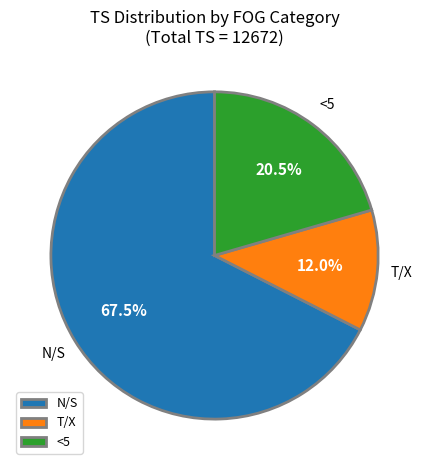

What portion of the pie excludes N/S?

32.5%